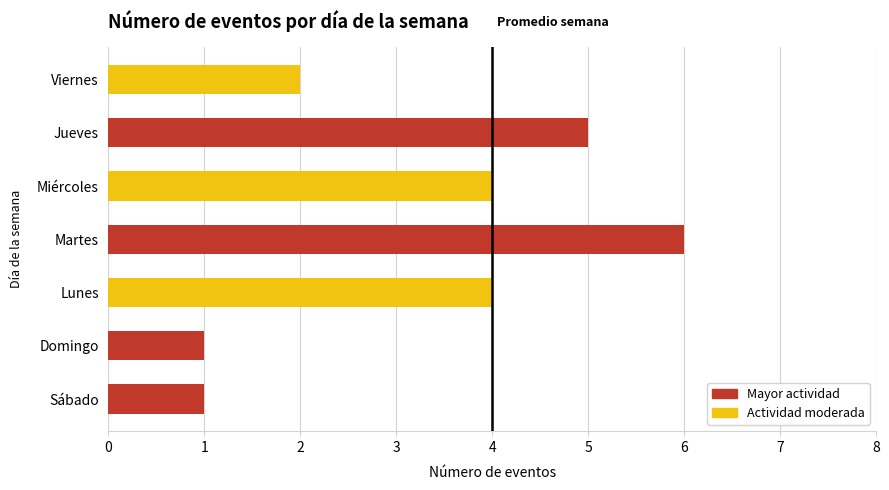

The value at Viernes is 1. True or false?

False